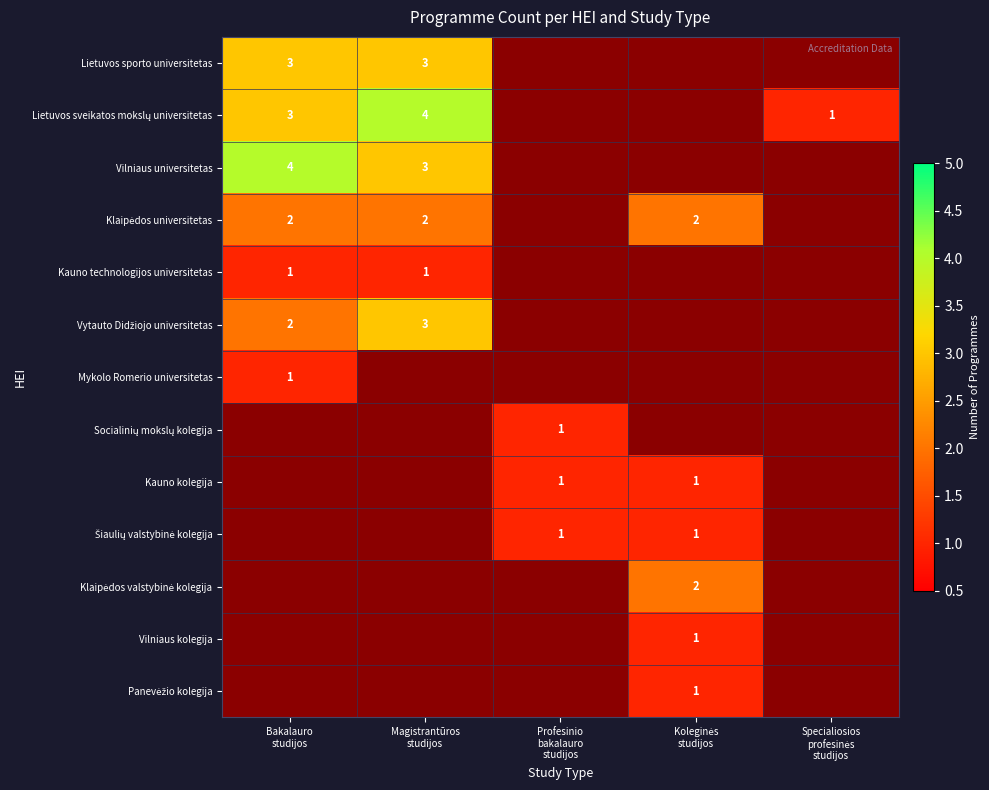

The value of Klaipėdos universitetas at Magistrantūros studijos is 3.5. True or false?

False